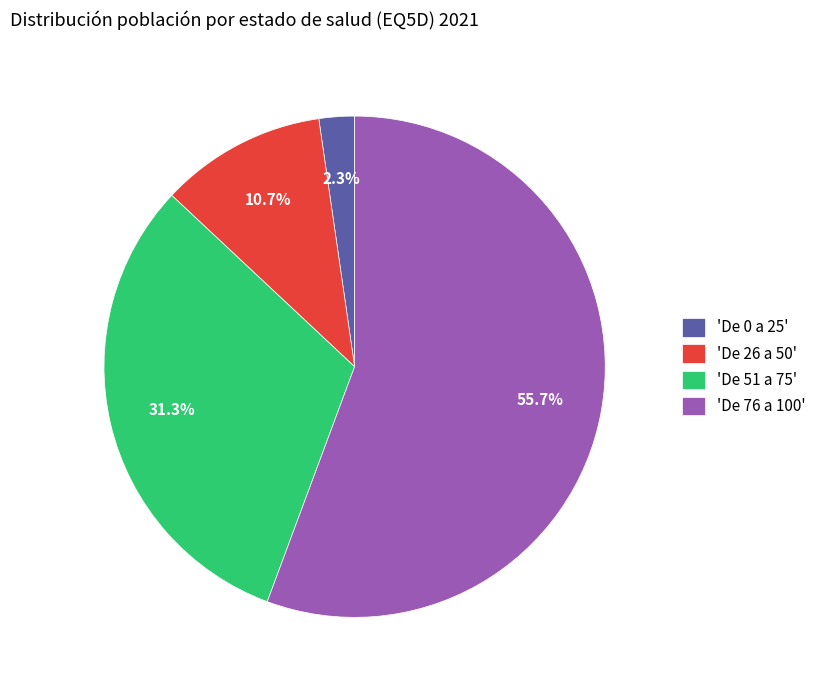

Does any single category account for the majority?

Yes